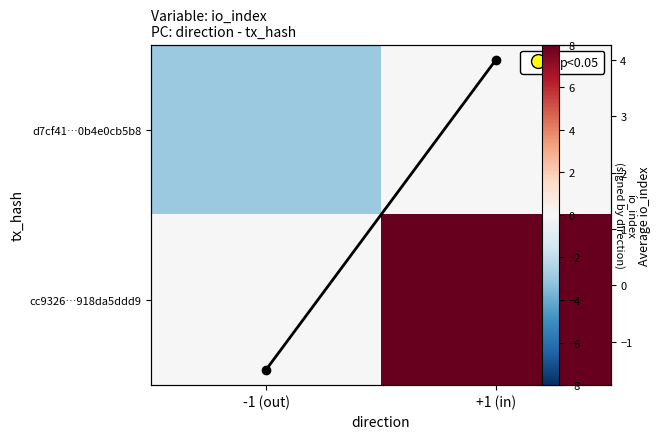

At how many categories does at least one series exceed -1?

2